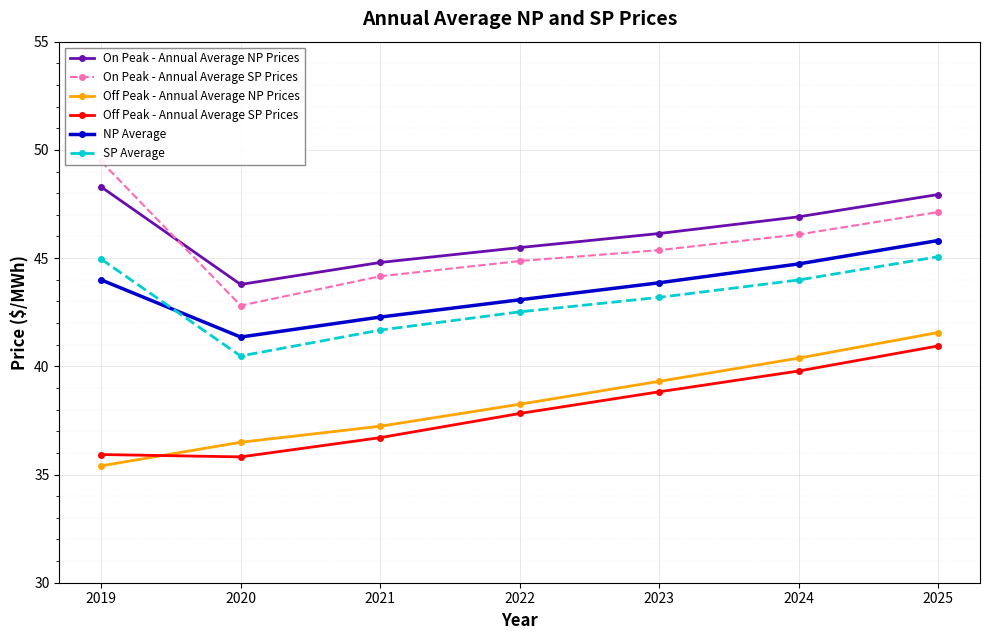

What is the maximum value for Off Peak - Annual Average SP Prices?

40.9